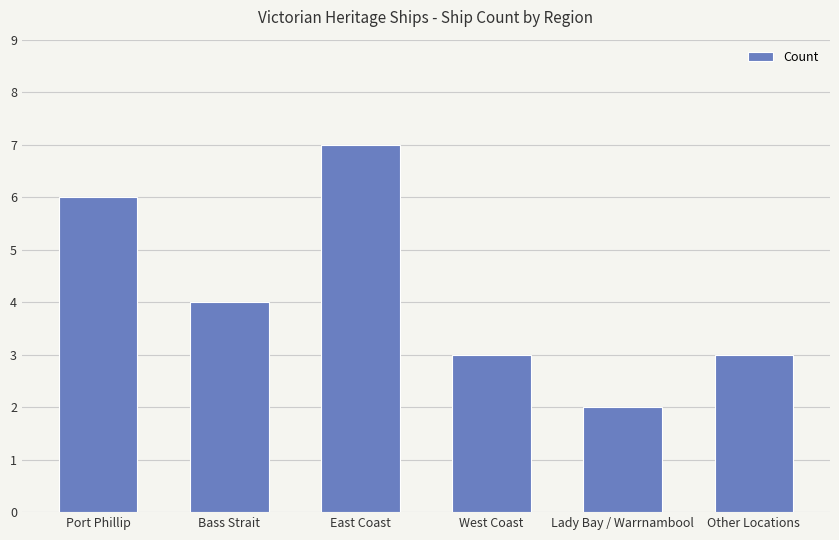

What is the average value?

4